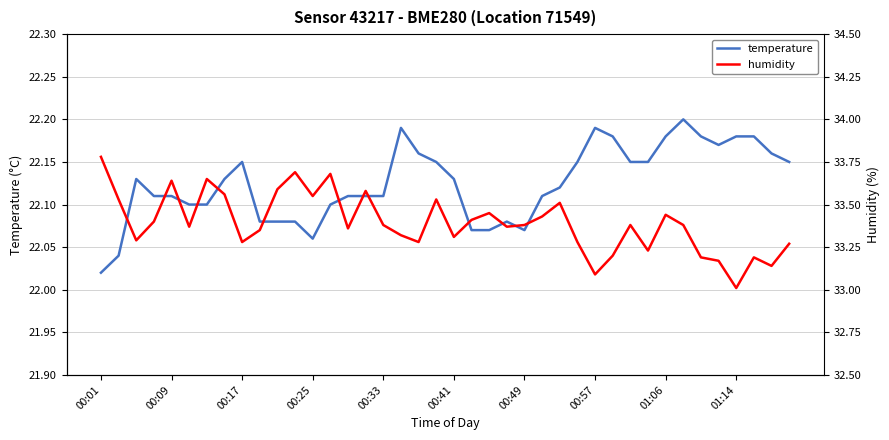

Where is temperature nearest to the value 22?

00:01